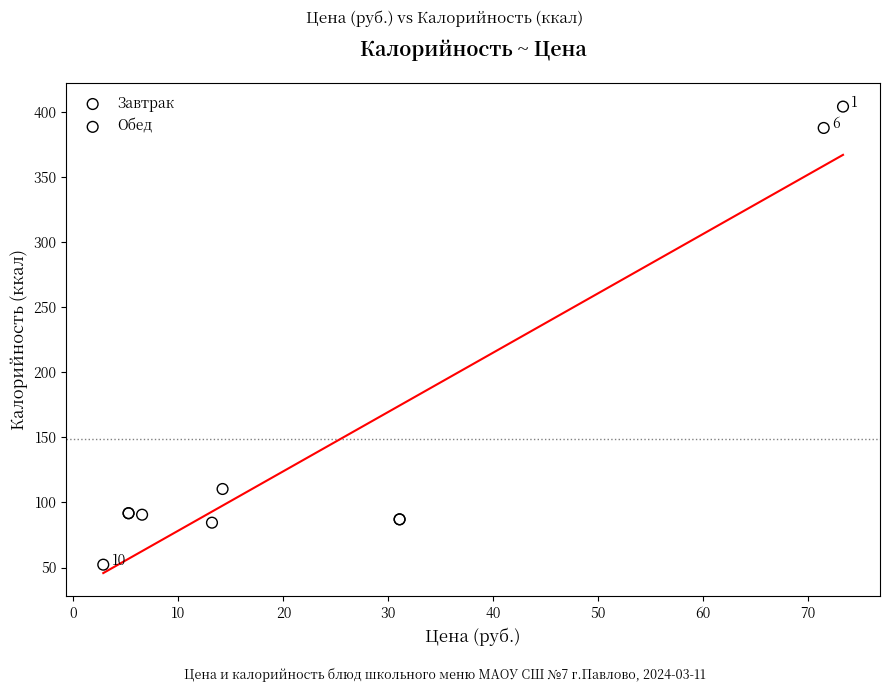

Which series reaches the maximum Y coordinate?

Завтрак